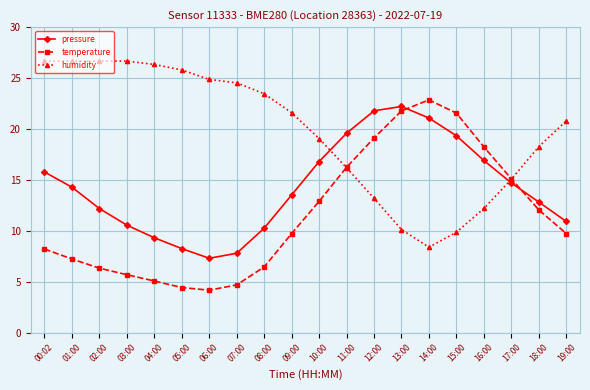

After their last crossing, which series has the higher values: pressure or humidity?

humidity